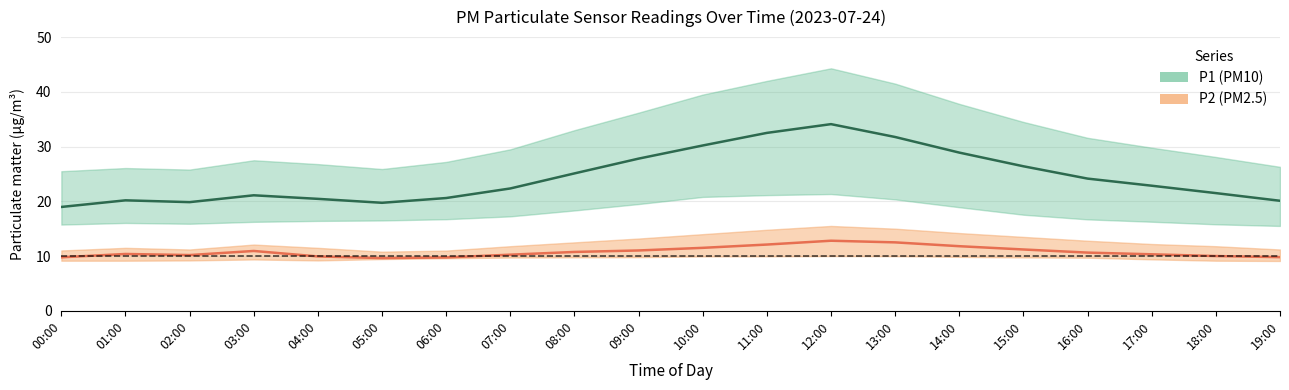

Reading right to left, extract all data points from this chart.

P1 (PM10) mean: 19:00=20.1	18:00=21.5	17:00=22.9	16:00=24.1	15:00=26.4	14:00=28.9	13:00=31.8	12:00=34.1	11:00=32.5	10:00=30.2	09:00=27.8	08:00=25.1	07:00=22.4	06:00=20.6	05:00=19.7	04:00=20.4	03:00=21.1	02:00=19.9	01:00=20.2	00:00=19.0
P2 (PM2.5) mean: 19:00=9.8	18:00=10.0	17:00=10.3	16:00=10.6	15:00=11.2	14:00=11.8	13:00=12.5	12:00=12.8	11:00=12.1	10:00=11.5	09:00=11.0	08:00=10.8	07:00=10.2	06:00=9.8	05:00=9.6	04:00=9.9	03:00=10.9	02:00=10.2	01:00=10.4	00:00=9.8